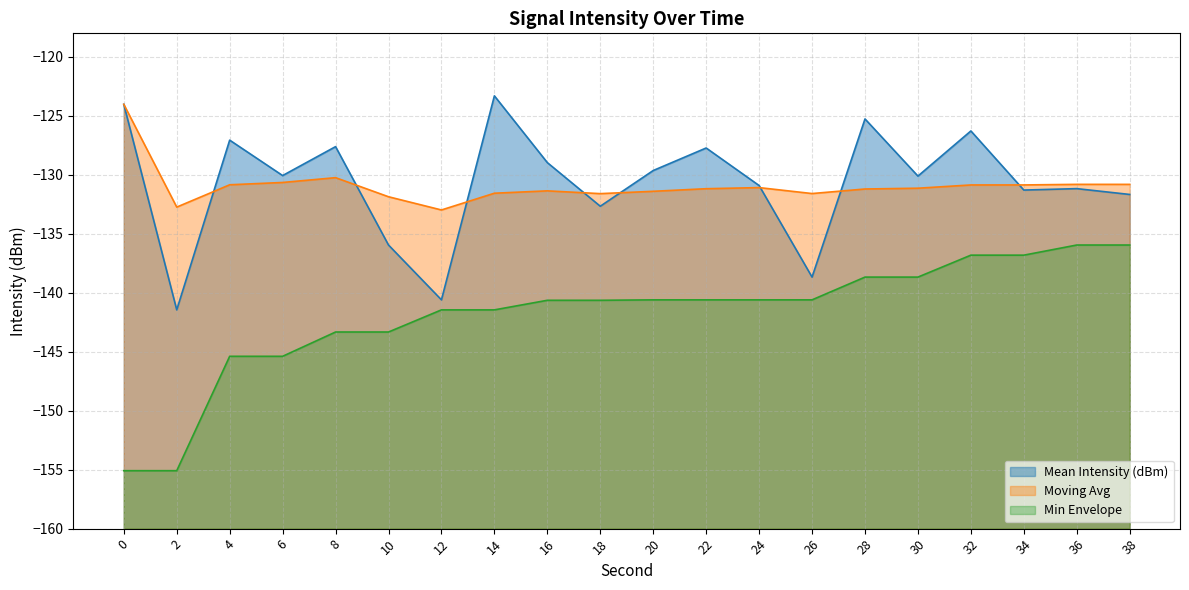

Where do Mean Intensity (dBm) and Moving Avg first cross each other?

2 and 4